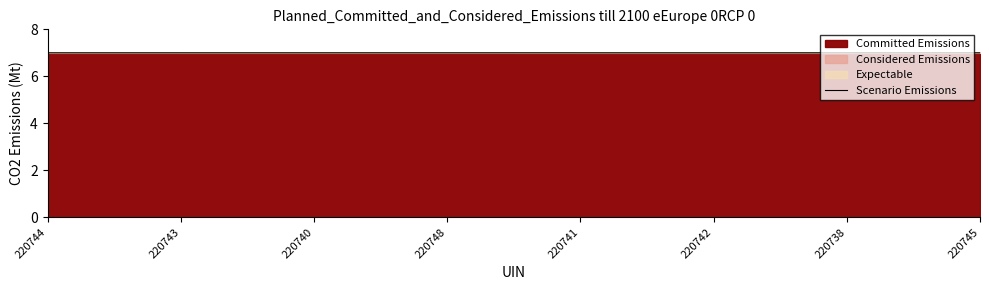

What is the label of the 4th point from the right?

220741